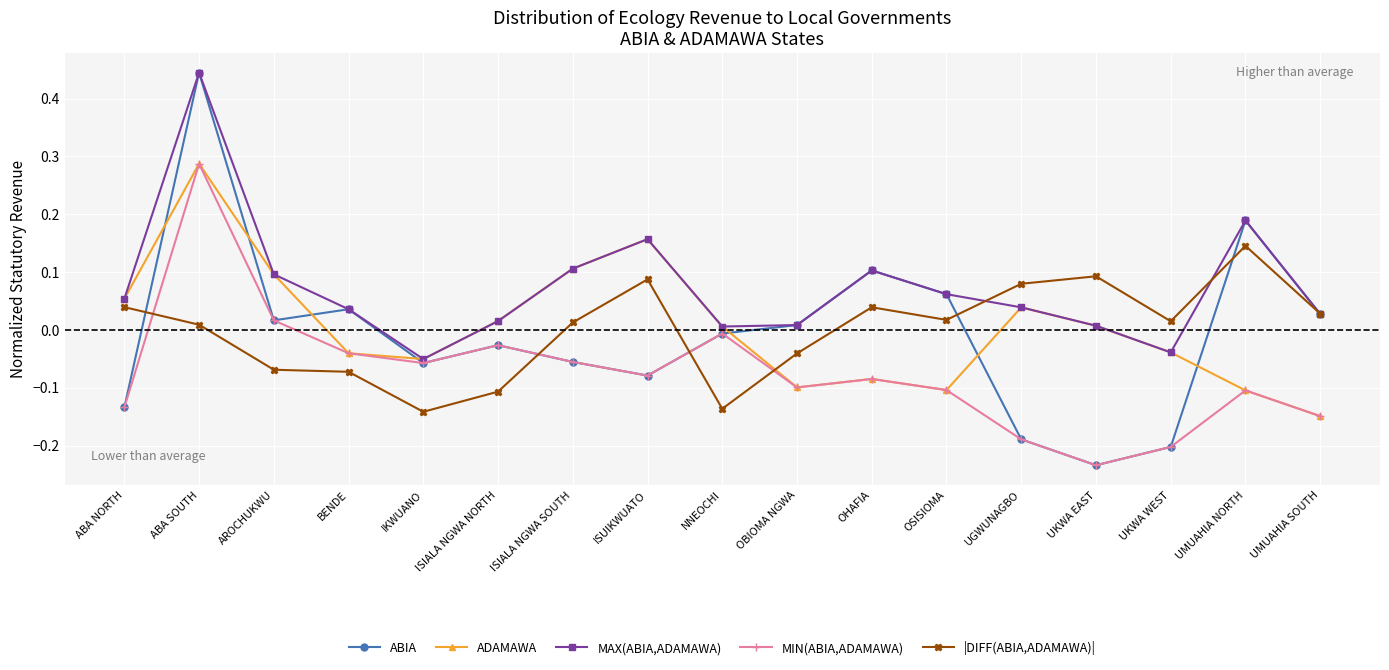

The value of ADAMAWA at OBIOMA NGWA is -0.0. True or false?

False